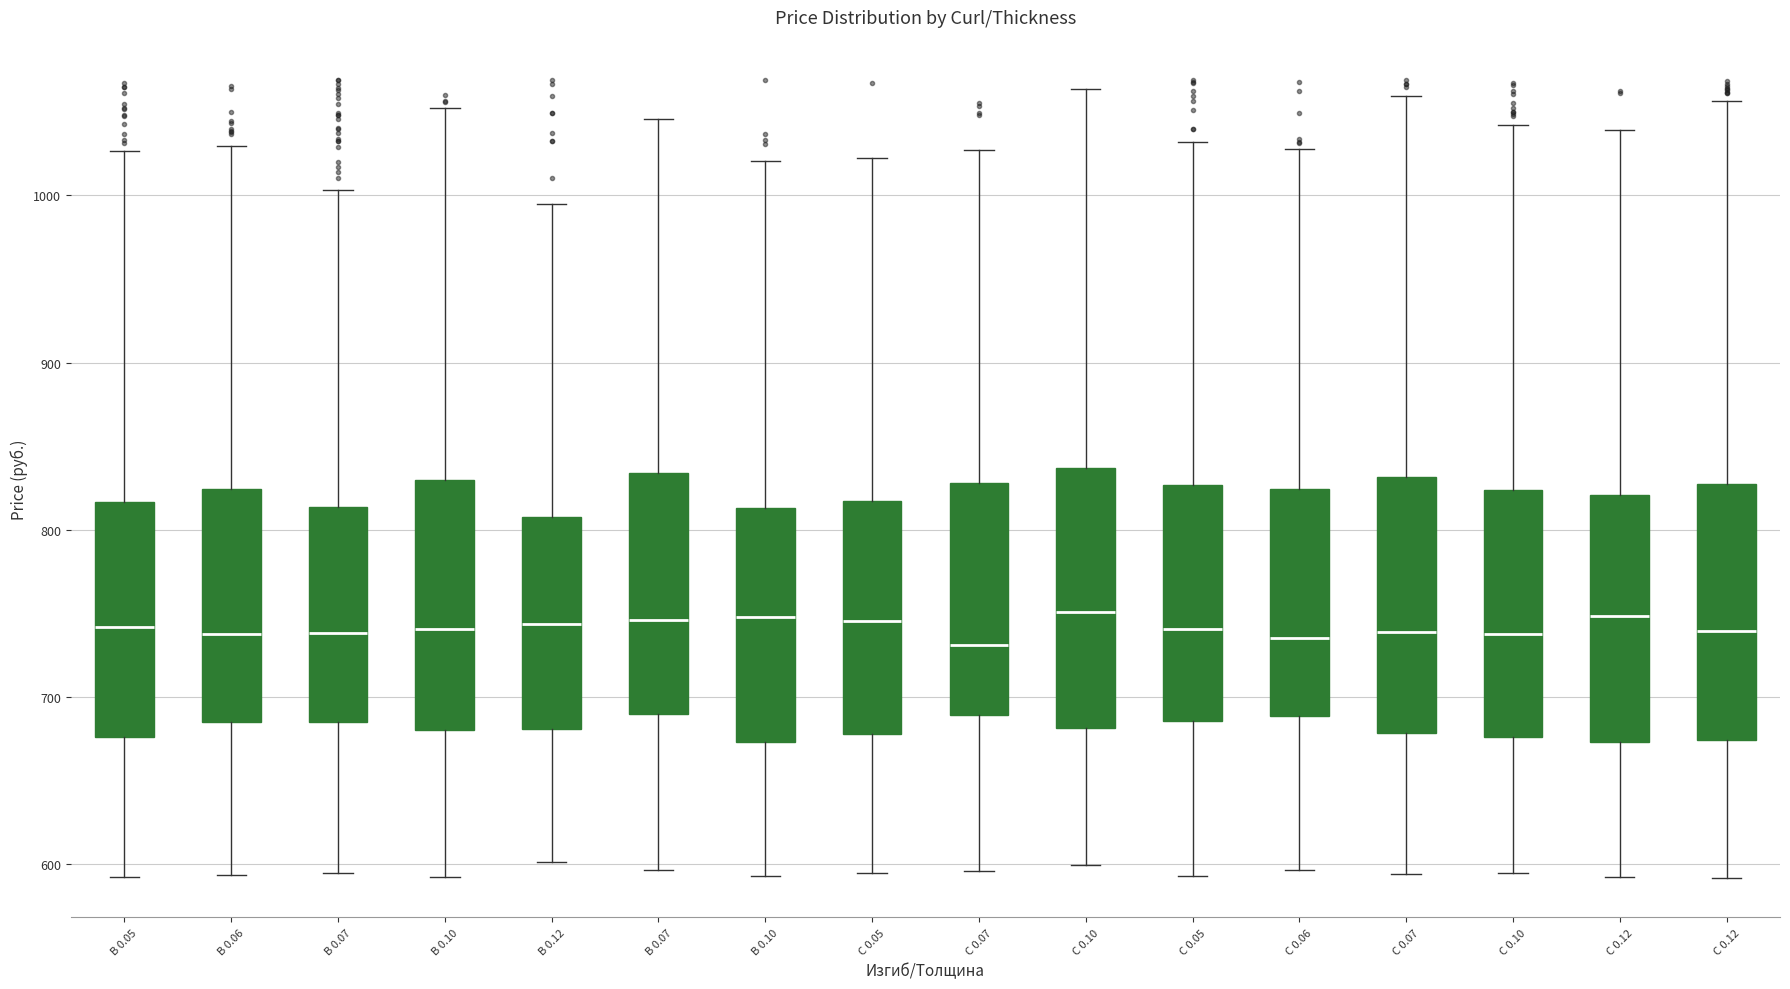

Reading left to right, read every box against the y-axis: the position of its median line, the range the box covers, and the ends of its whiskers. The values are not printed on the chart, so give them approximately, as read against the axis.

В 0.05: median 740, box 680 to 820, whiskers 590 to 1030
В 0.06: median 740, box 680 to 820, whiskers 590 to 1030
В 0.07: median 740, box 690 to 810, whiskers 590 to 1000
В 0.10: median 740, box 680 to 830, whiskers 590 to 1050
В 0.12: median 740, box 680 to 810, whiskers 600 to 990
B 0.07: median 750, box 690 to 830, whiskers 600 to 1050
B 0.10: median 750, box 670 to 810, whiskers 590 to 1020
С 0.05: median 750, box 680 to 820, whiskers 600 to 1020
С 0.07: median 730, box 690 to 830, whiskers 600 to 1030
С 0.10: median 750, box 680 to 840, whiskers 600 to 1060
C 0.05: median 740, box 690 to 830, whiskers 590 to 1030
C 0.06: median 740, box 690 to 820, whiskers 600 to 1030
C 0.07: median 740, box 680 to 830, whiskers 590 to 1060
C 0.10: median 740, box 680 to 820, whiskers 590 to 1040
С 0.12: median 750, box 670 to 820, whiskers 590 to 1040
C 0.12: median 740, box 670 to 830, whiskers 590 to 1060